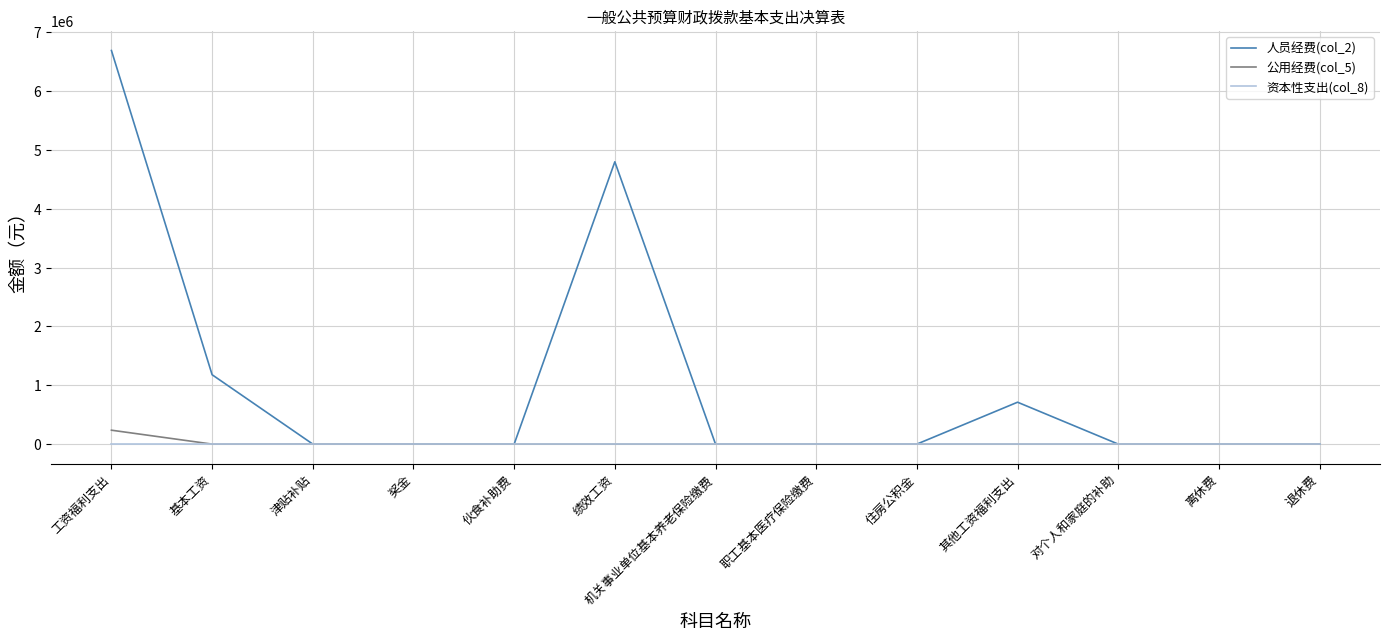

True or false: 人员经费(col_2) has more than 1 points higher than both neighbors.

True